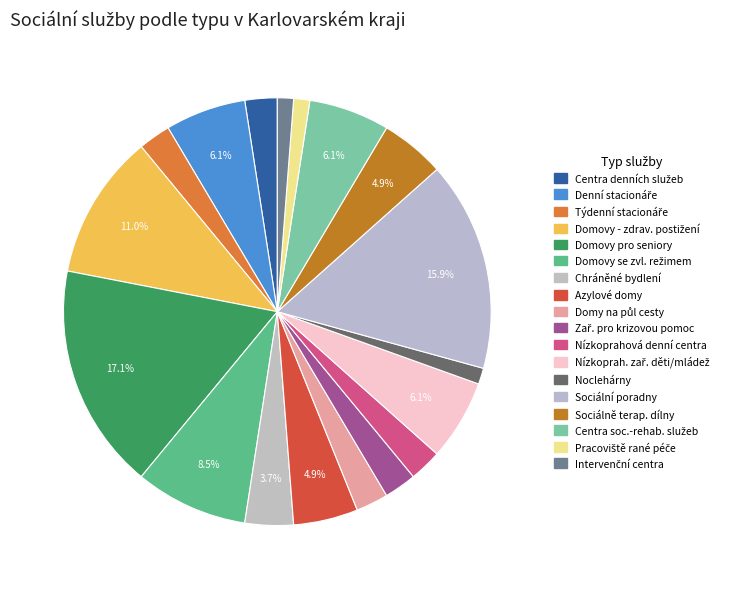

To the nearest percent, what is the average slice percentage?

6%